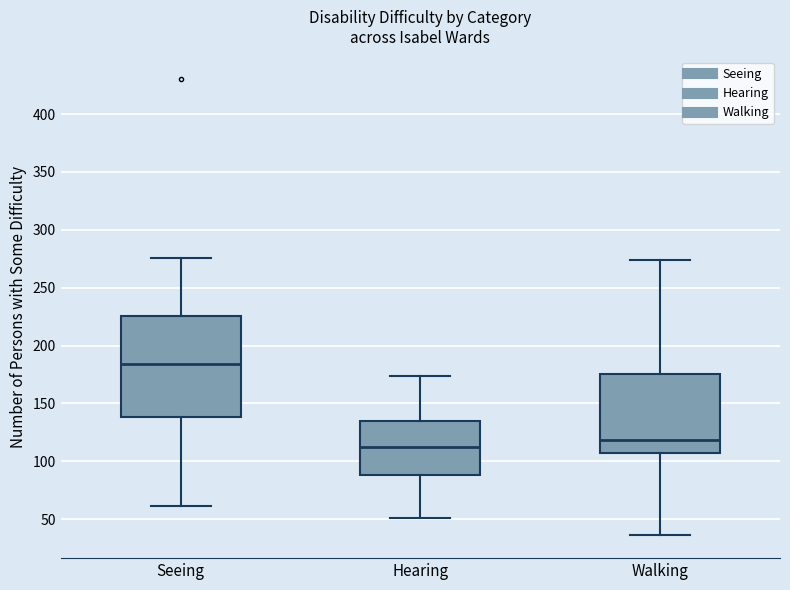

Which box has the highest median line?

Seeing